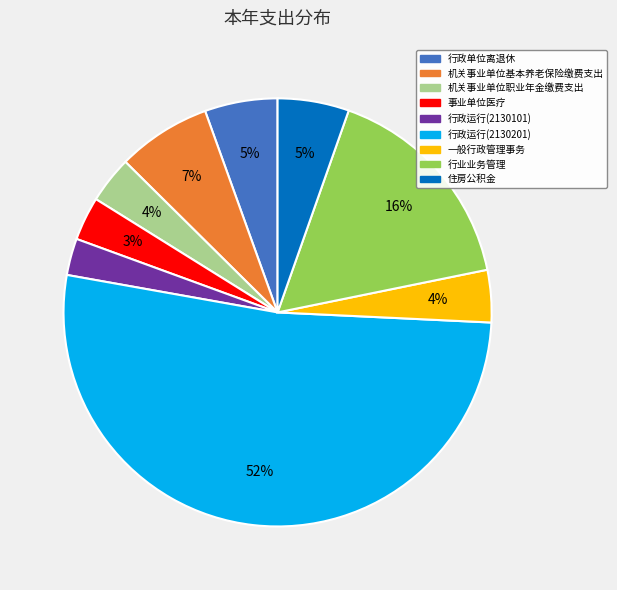

To the nearest percent, what is the difference between the largest and smallest slice percentages?

49%